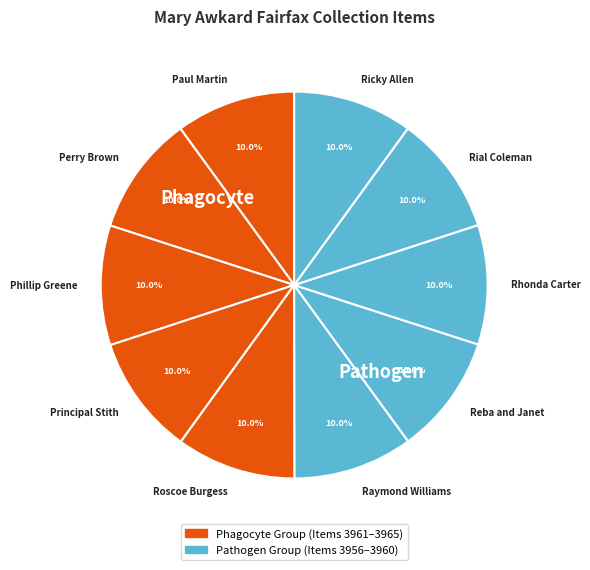

To the nearest percent, what percentage of the pie is Raymond Williams?

10%